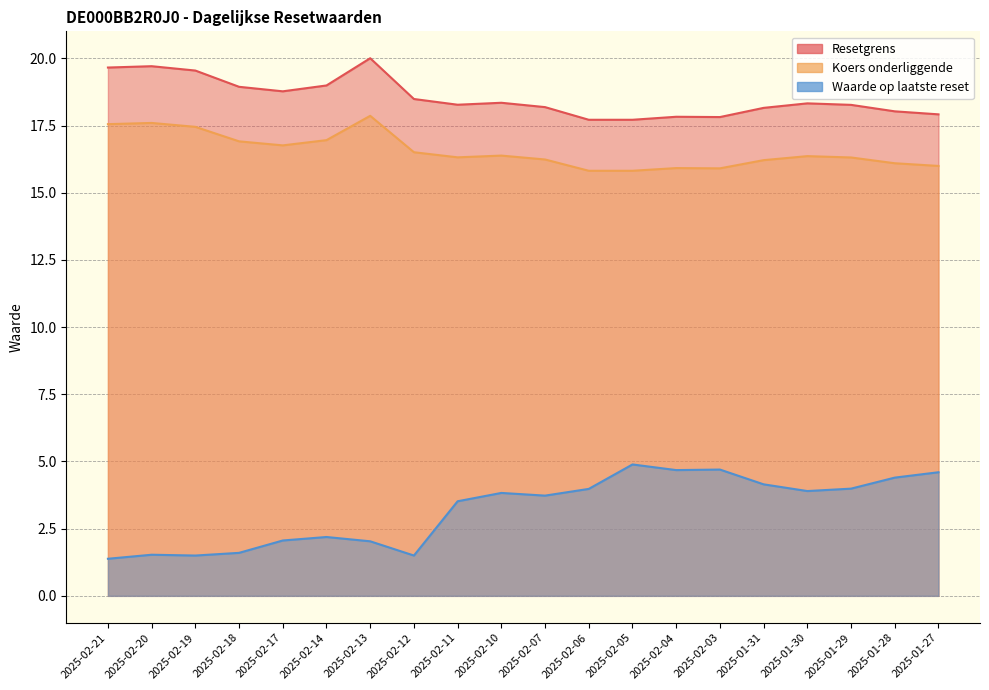

Where is the first local minimum for Koers onderliggende?

2025-02-17